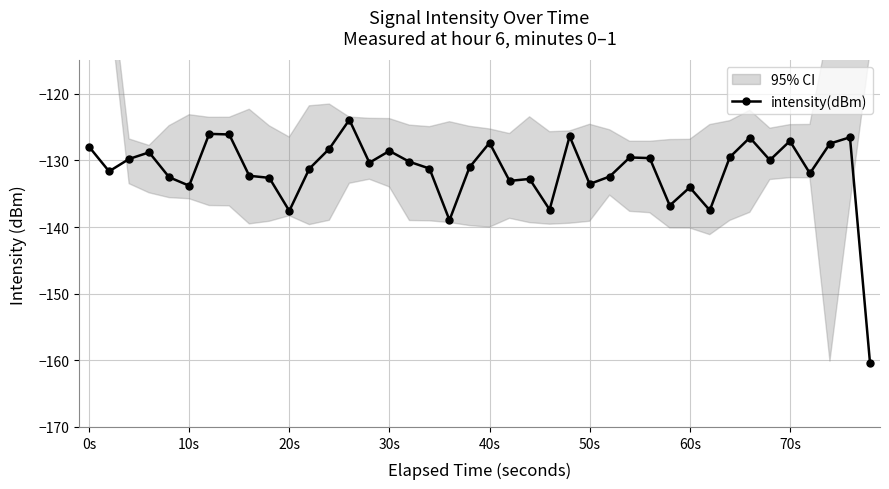

How many values are below -130?

22